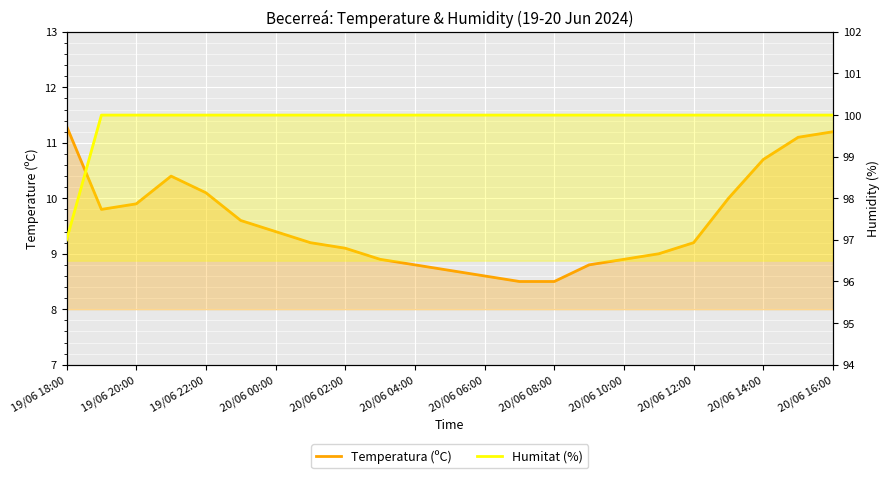

What is the minimum value for Humitat (%)?

97.0